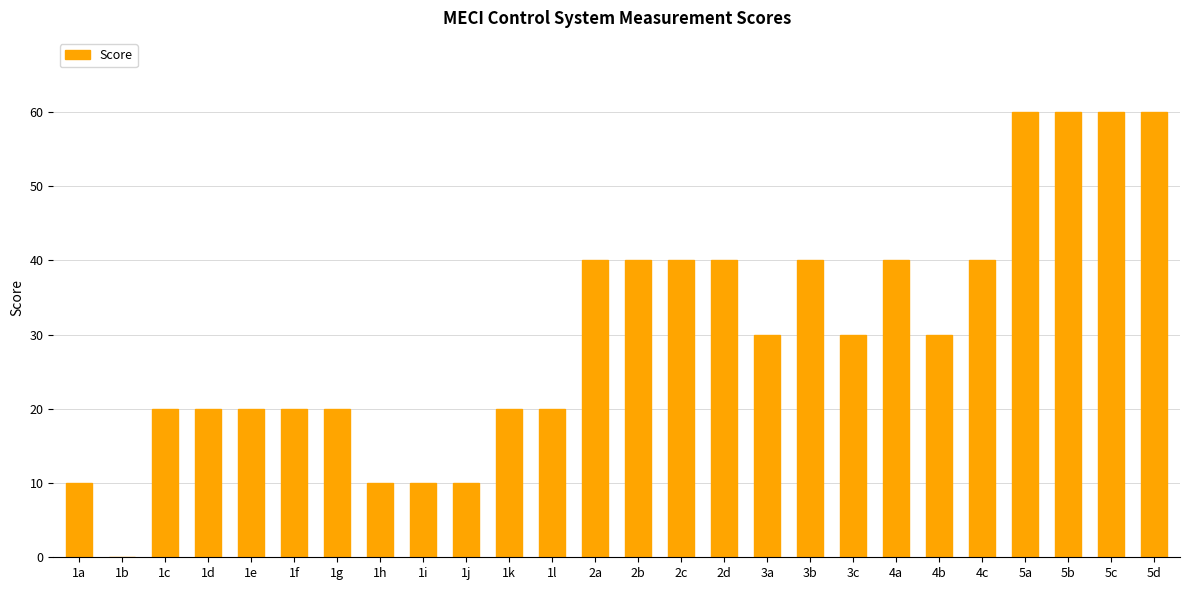

Read the value at 5a, to the nearest 5.

60